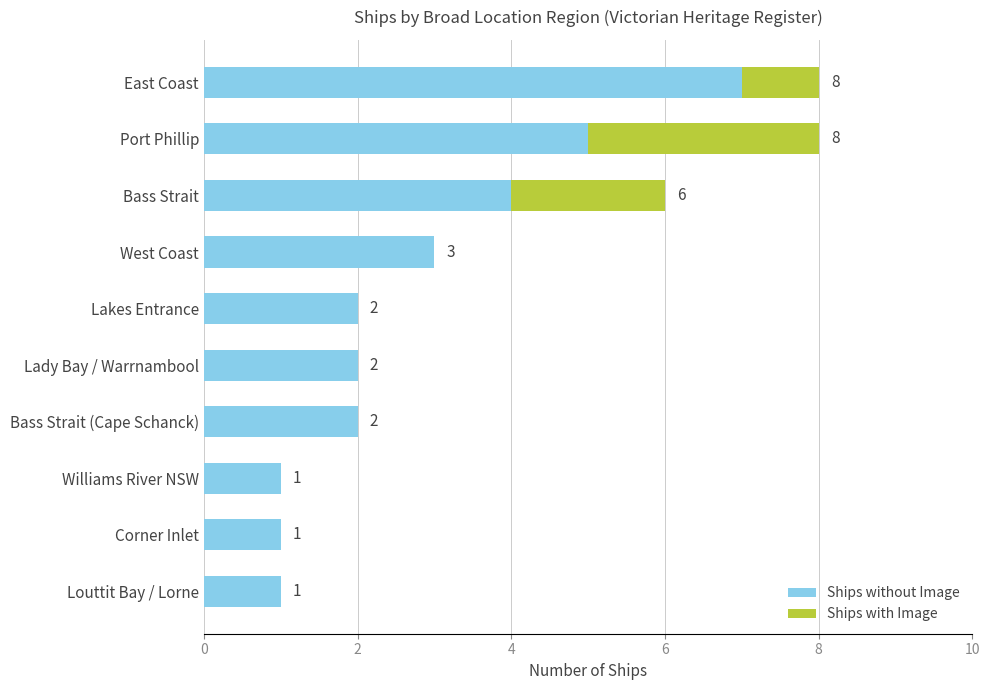

True or false: Ships without Image has a value of 2 at Bass Strait (Cape Schanck).

True